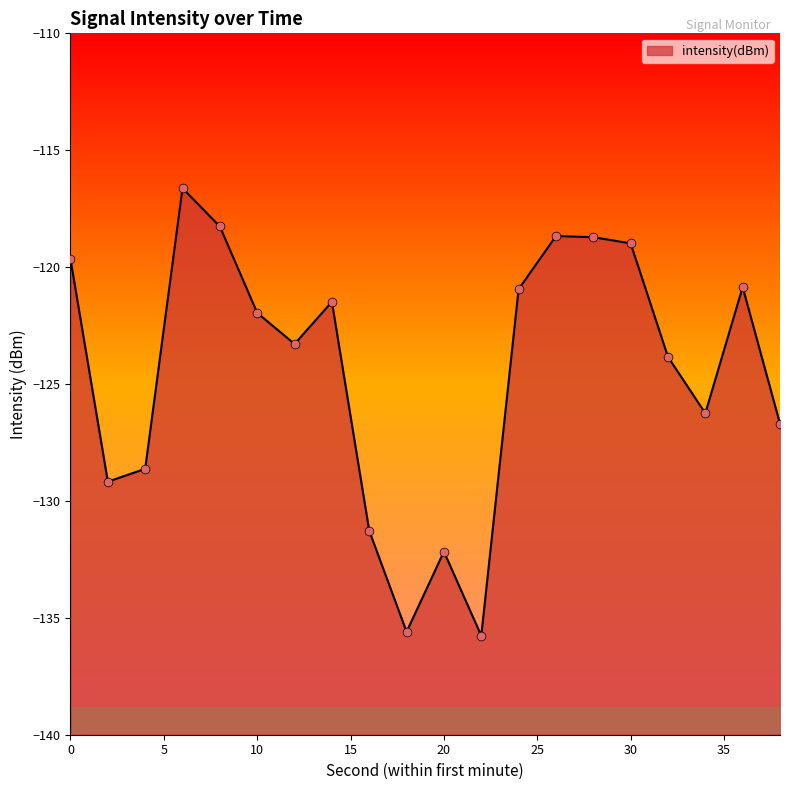

What is the change in value from 6 to 24?

-4.3